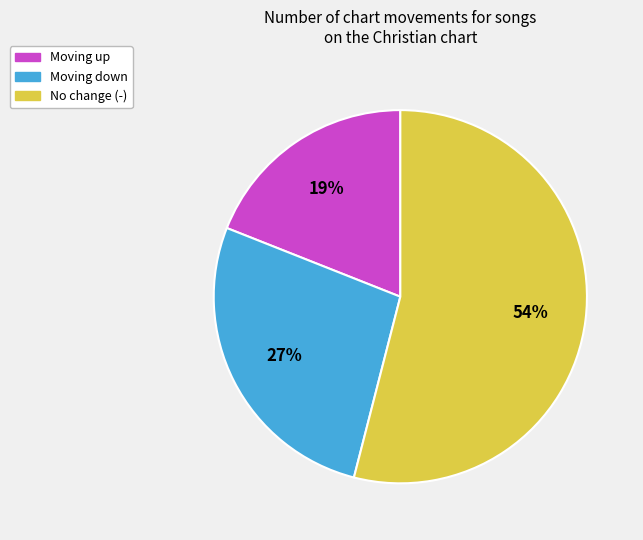

Is there any slice that represents more than half of the pie?

Yes